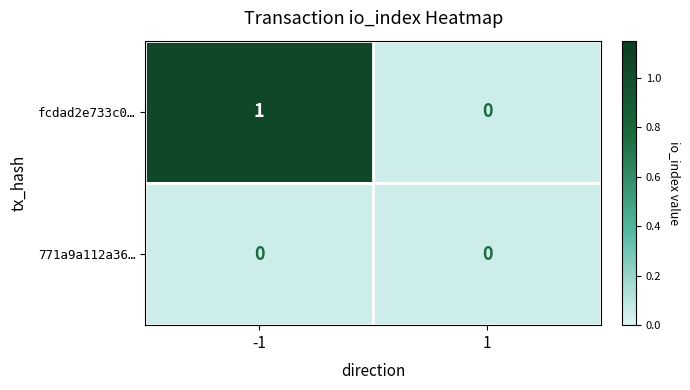

Reading left to right, extract all data points from this chart.

fcdad2e733c0…: 1	0
771a9a112a36…: 0	0